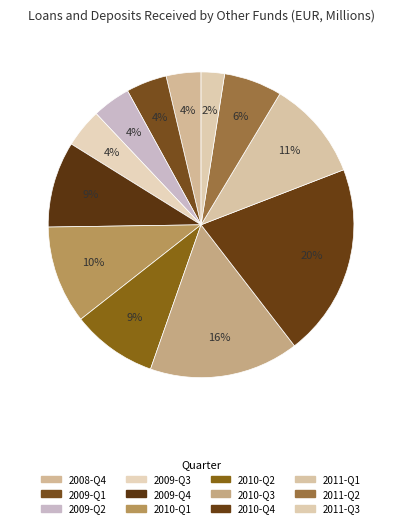

Rank the categories by value from highest to lowest.

2010-Q4, 2010-Q3, 2011-Q1, 2010-Q1, 2009-Q4, 2010-Q2, 2011-Q2, 2009-Q1, 2009-Q3, 2009-Q2, 2008-Q4, 2011-Q3